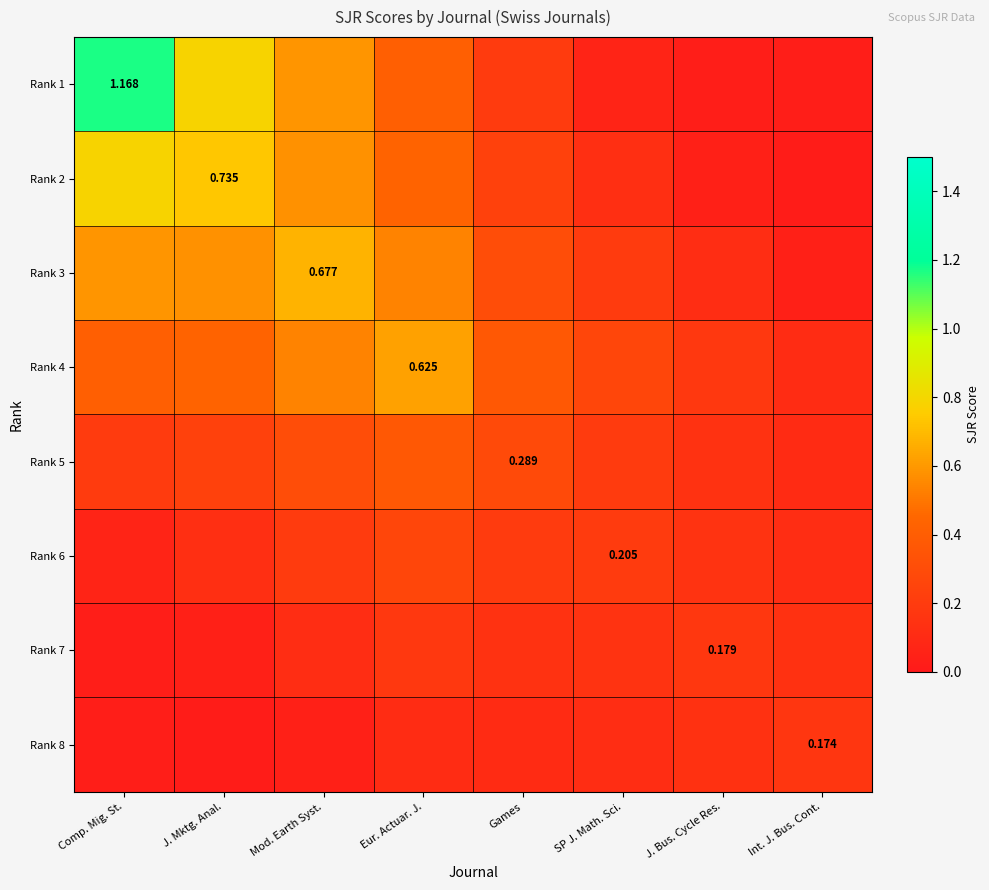

At how many categories does at least one series exceed 0?

8